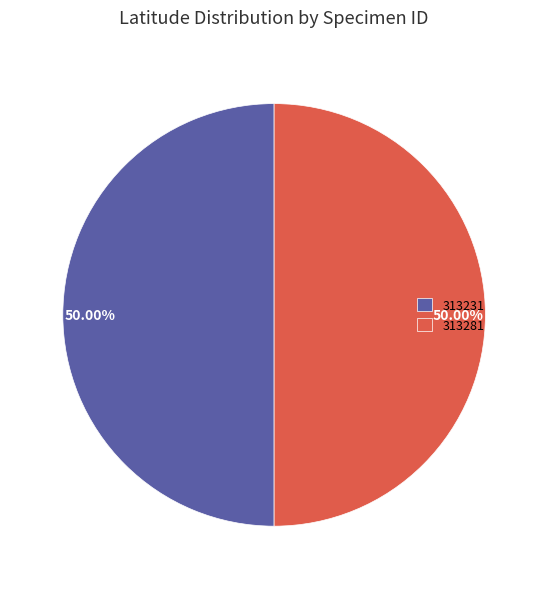

What is the ratio of the value at 313231 to the value at 313281?

1.0